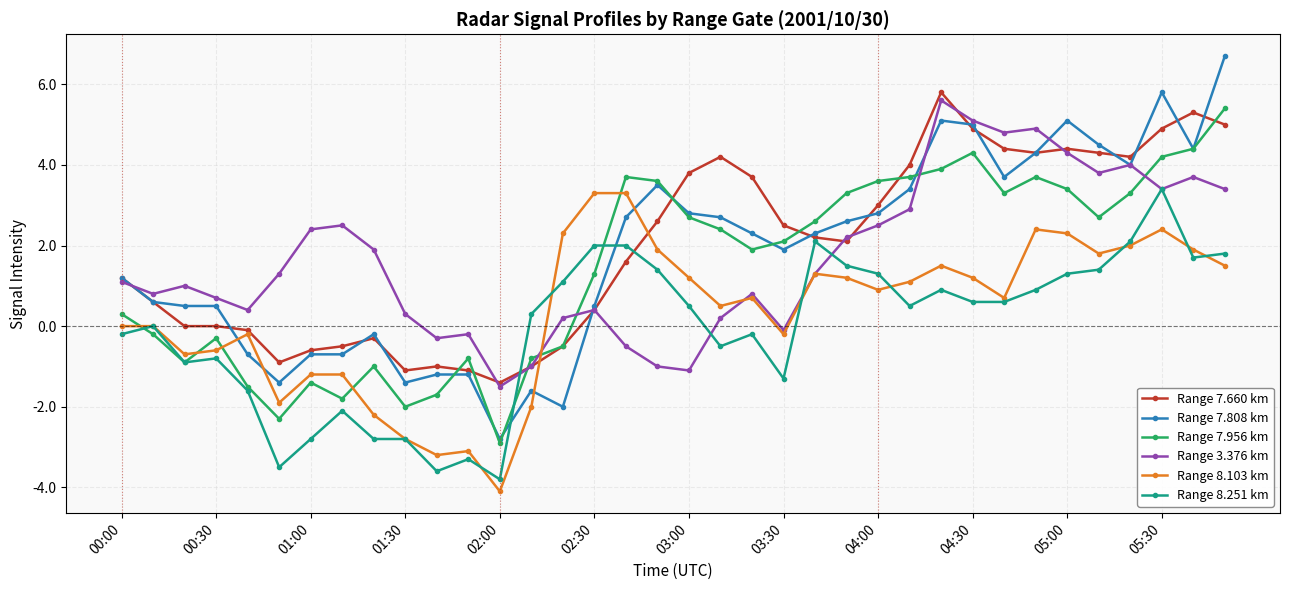

True or false: Range 7.808 km has more than 1 points higher than both neighbors.

True